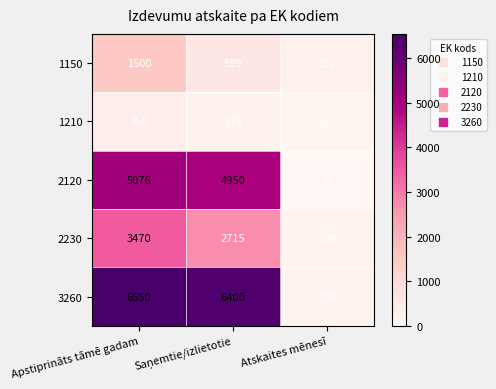

At Atskaites mēnesī, list the series in order from smallest to largest.

2120, 1210, 2230, 3260, 1150